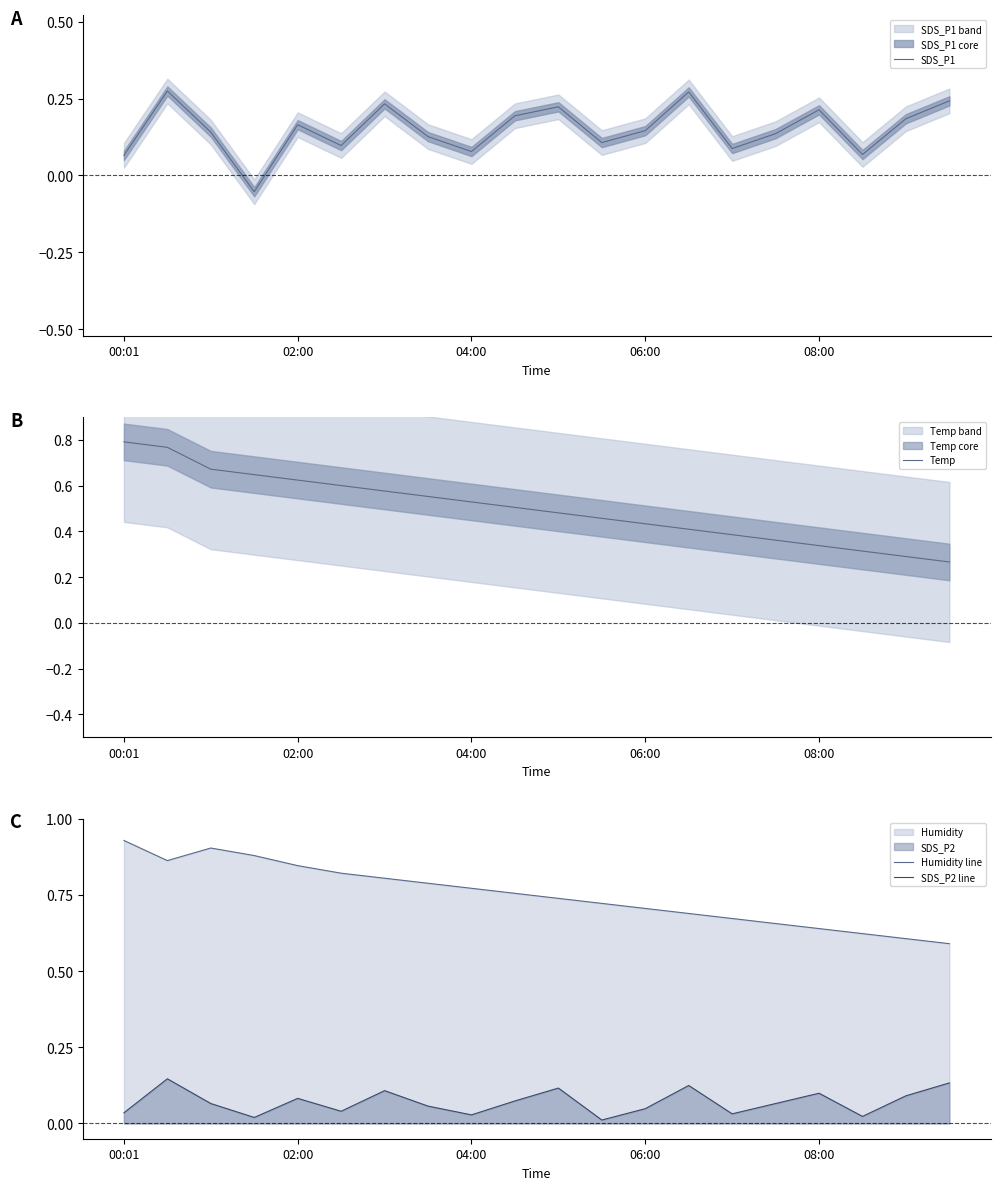

True or false: SDS_P2 line and Humidity line intersect in this chart.

False